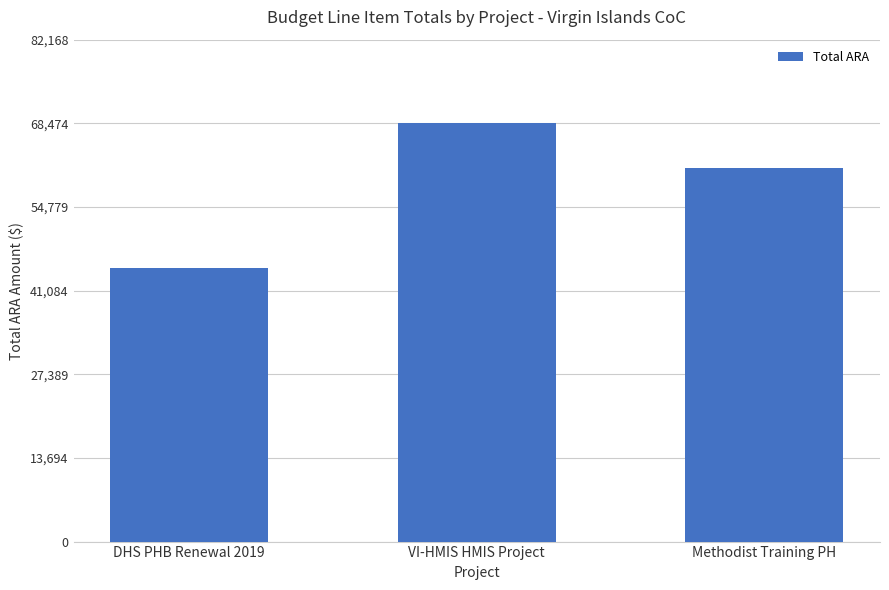

List the labels in order of value, largest first.

VI-HMIS HMIS Project, Methodist Training PH, DHS PHB Renewal 2019